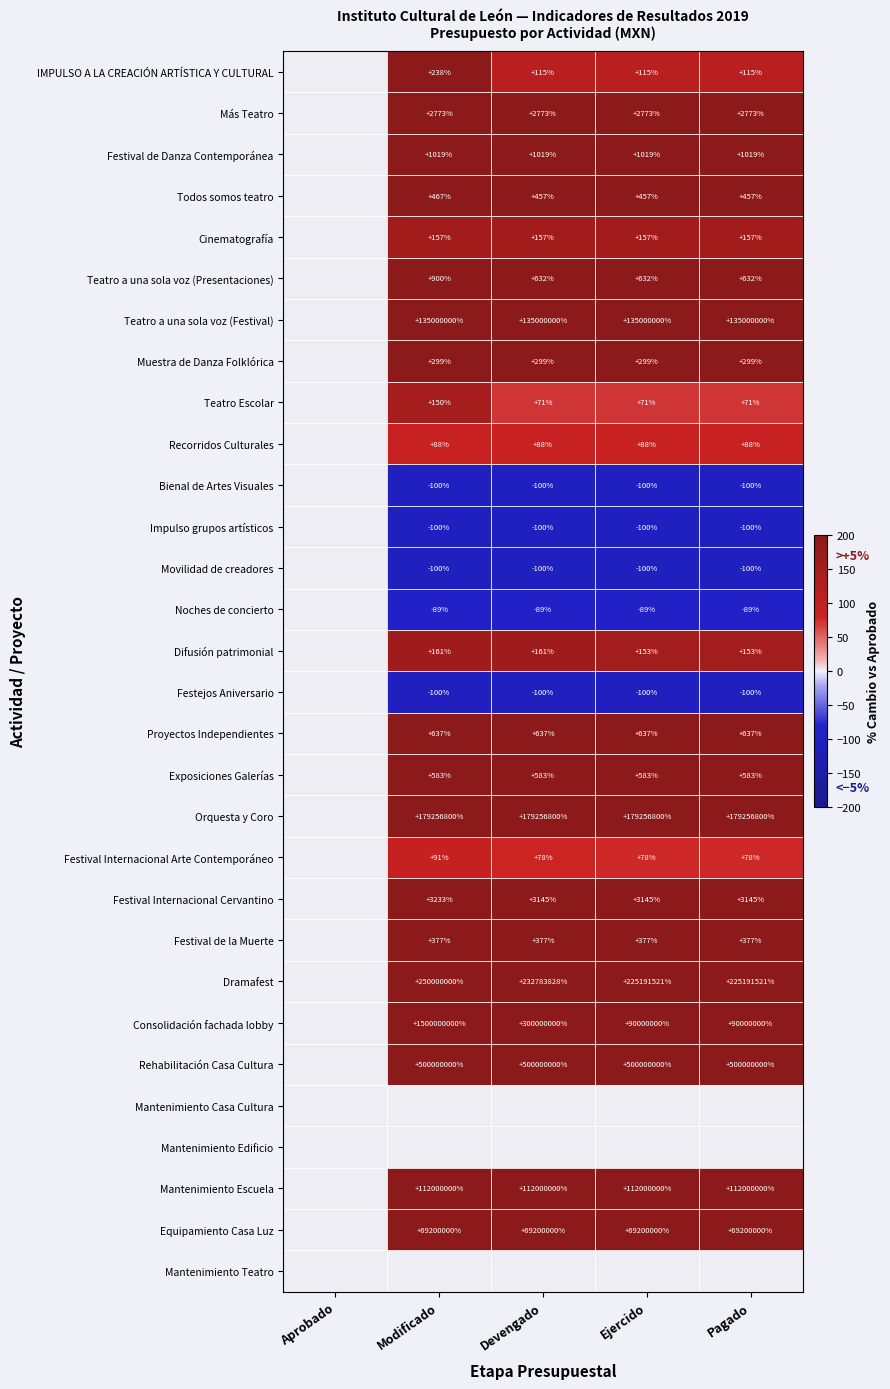

What is the sum of the Dramafest values at Modificado and Pagado?

475191521